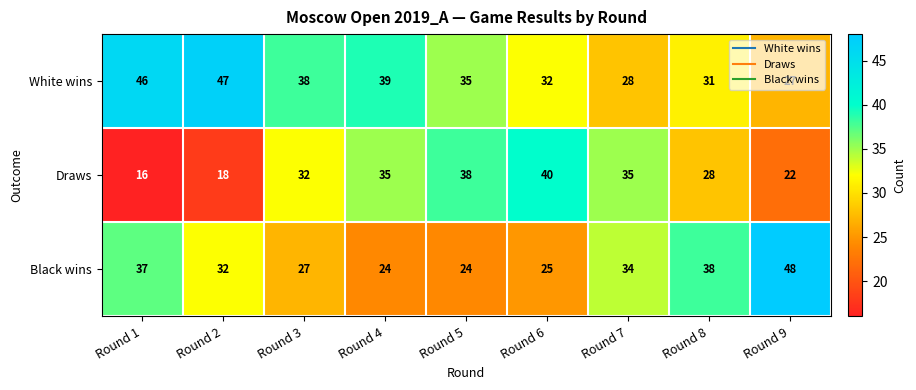

Rank the series at Round 1 from highest to lowest value.

White wins, Black wins, Draws